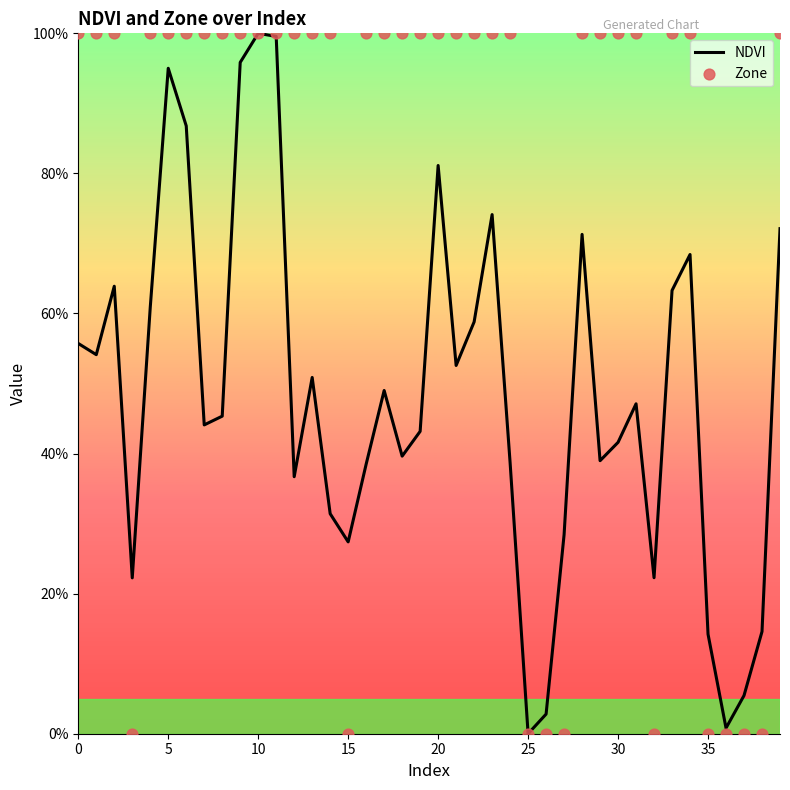

Which series reaches the maximum Y coordinate?

NDVI